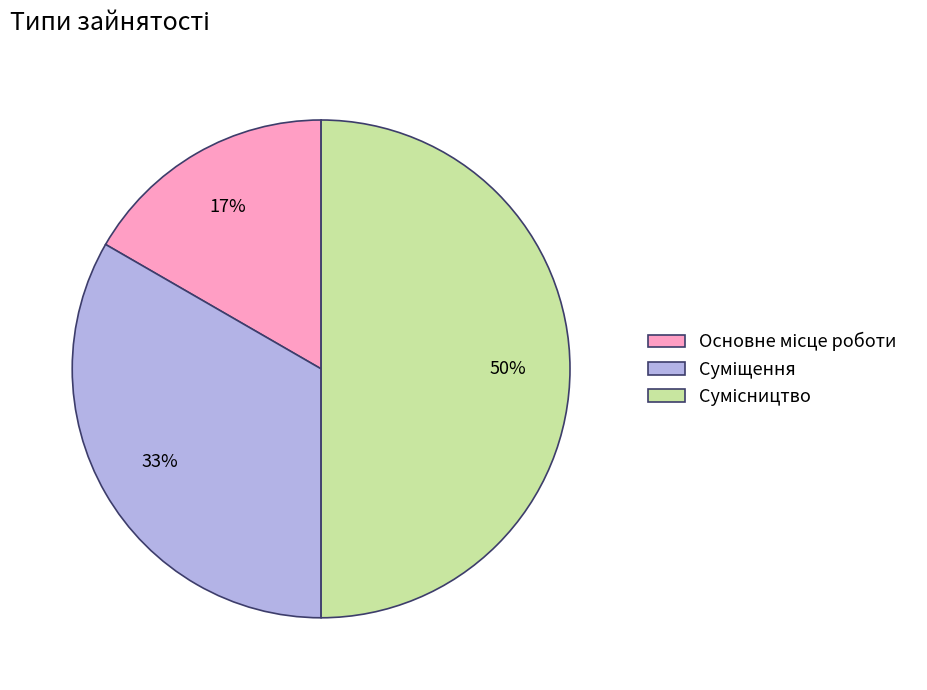

To the nearest percent, what is the average slice percentage?

33%